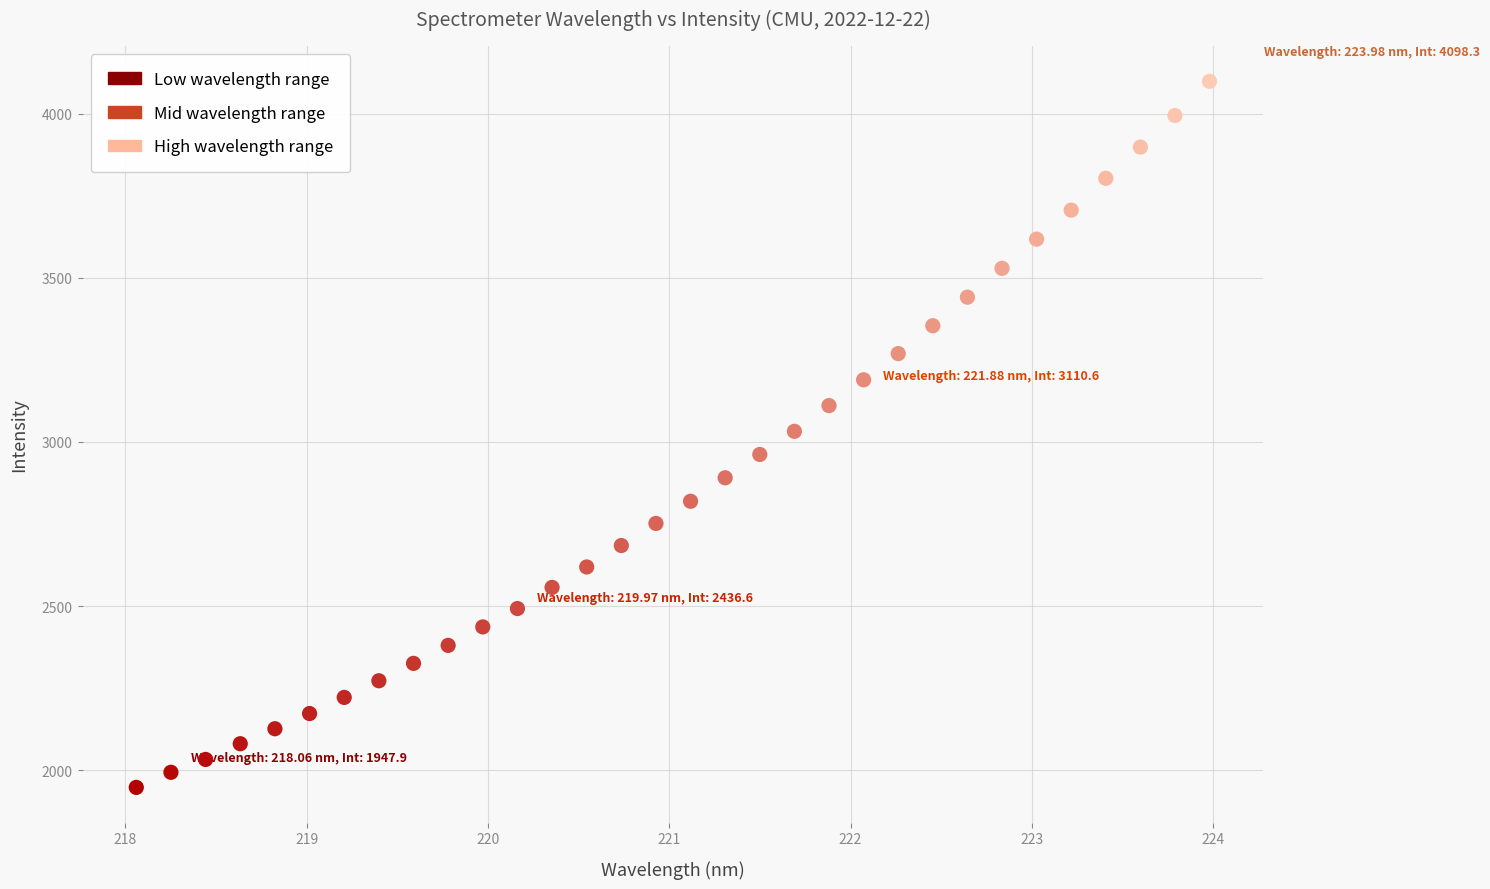

What is the range of Y values (max minus min)?

2150.4